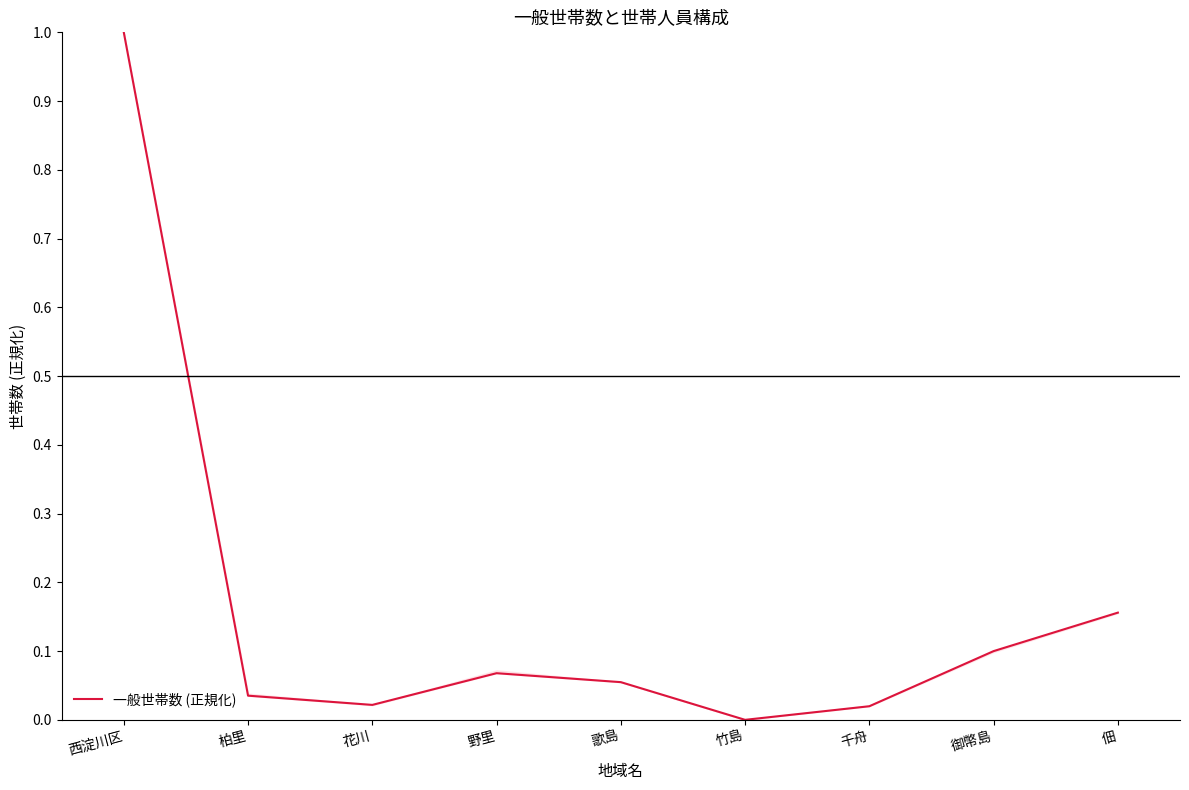

Is it true that the value at 歌島 is 0.1?

False